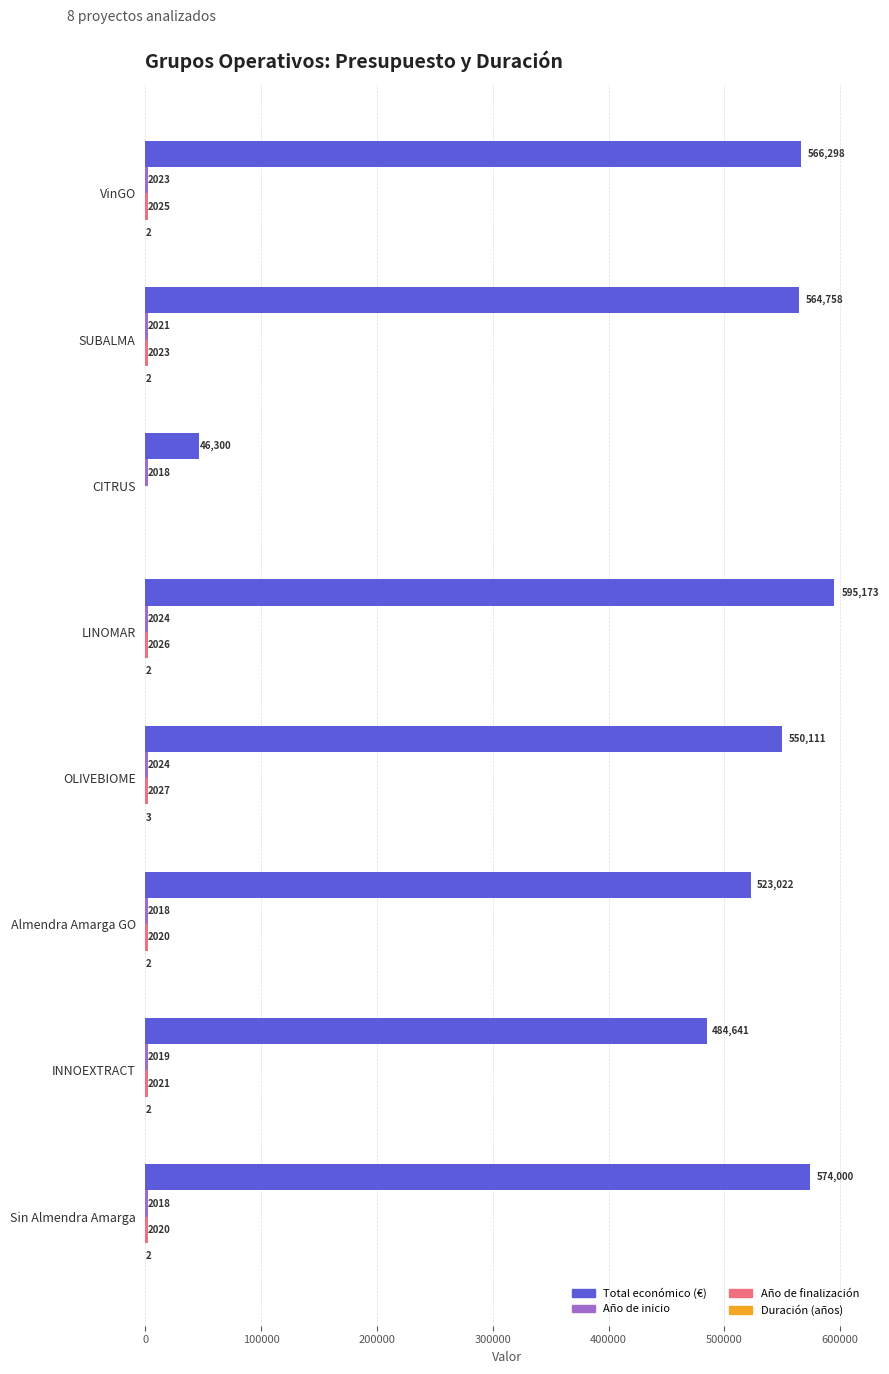

The value of Total económico (€) at INNOEXTRACT is 484641. True or false?

True